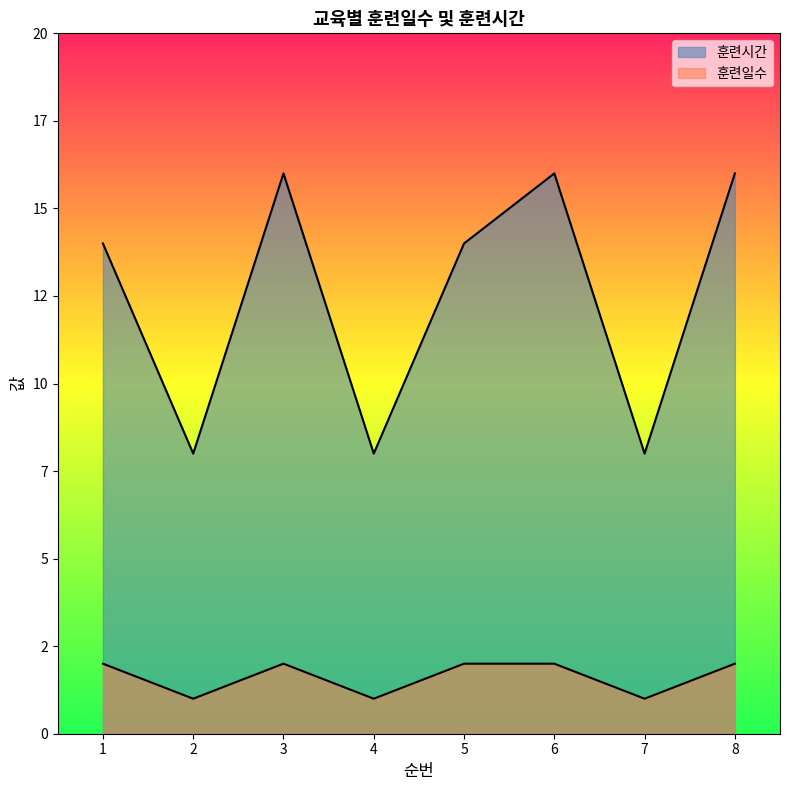

In 훈련시간, how many points are lower than both neighbors (excluding endpoints)?

3